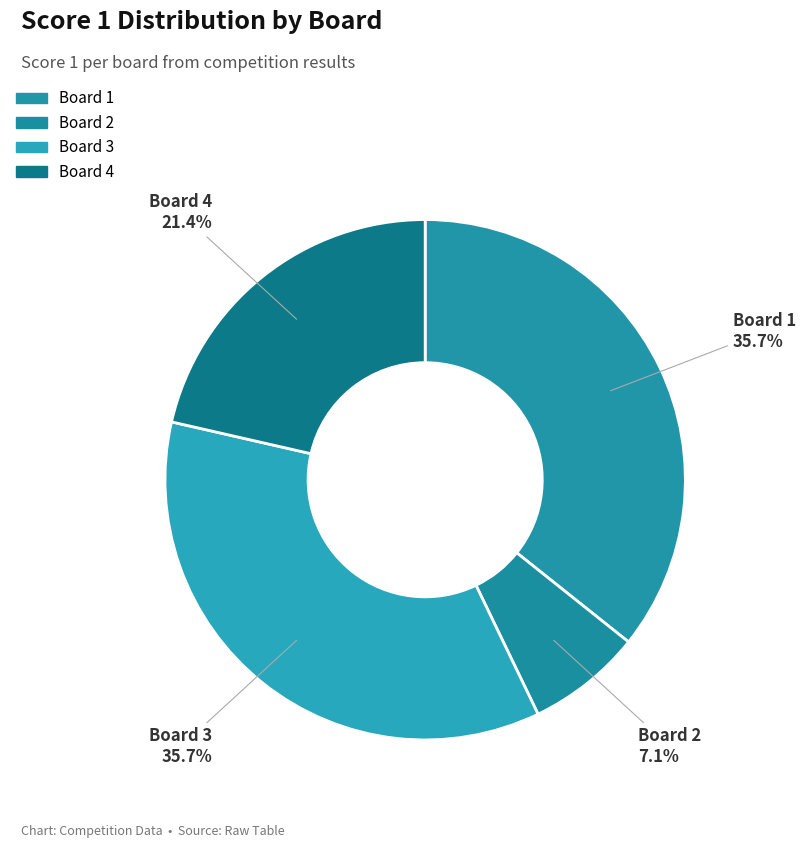

To the nearest percent, what is the difference between the largest and smallest slice percentages?

29%